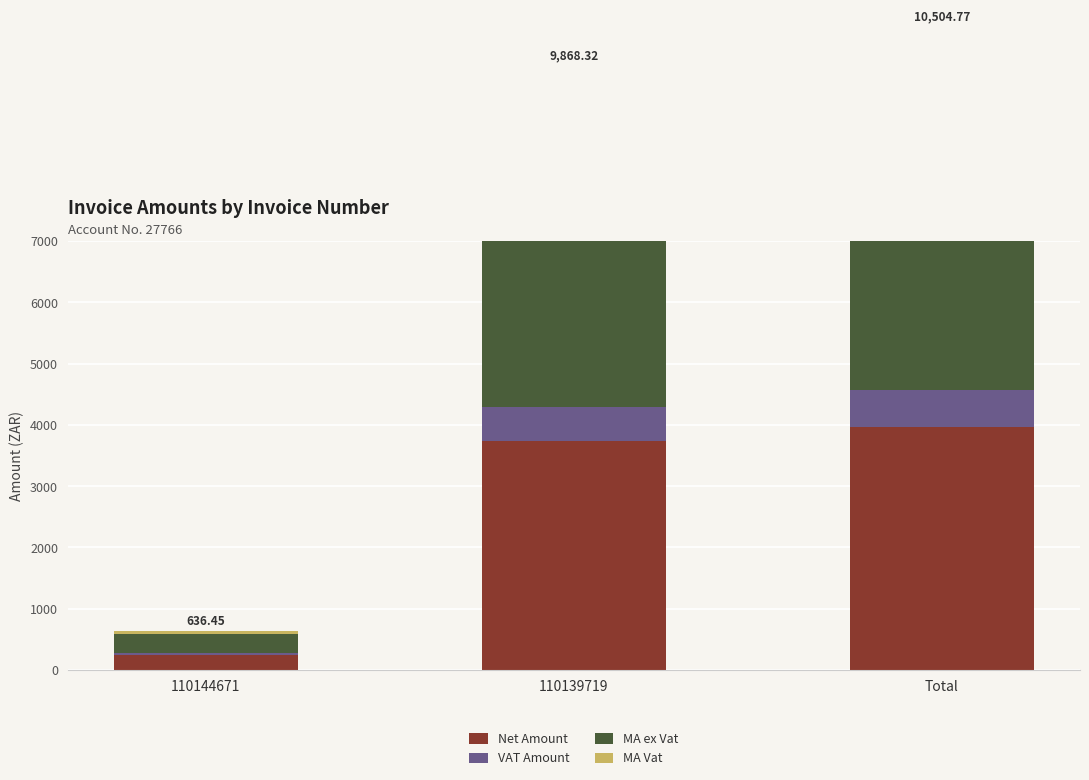

Which series changed the most between 110144671 and 110139719?

MA ex Vat